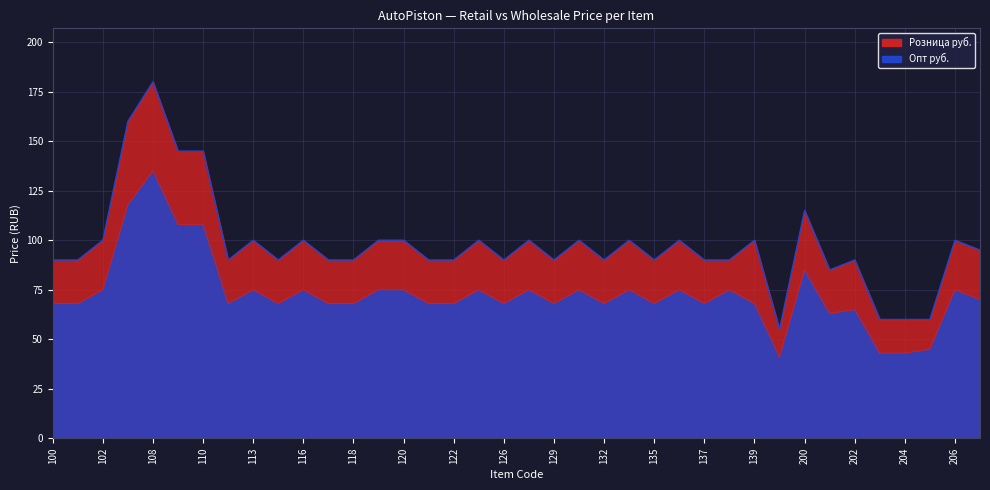

What is the value of the Розница руб. point at the 19th from the left?

90